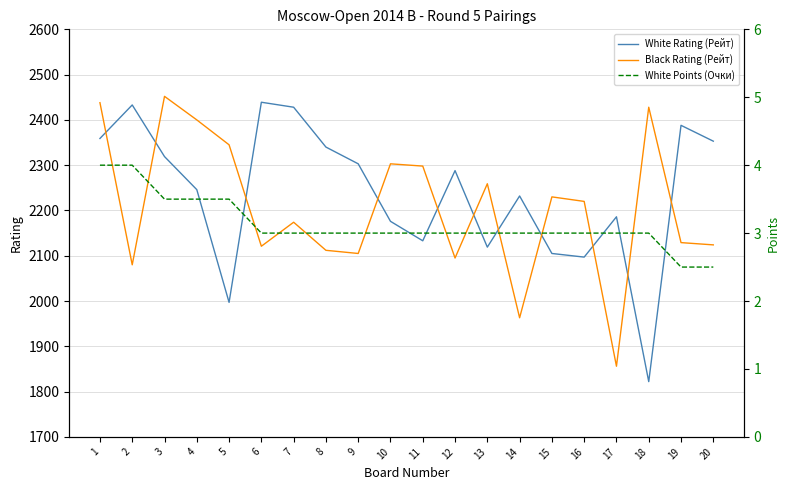

Reading left to right, transcribe all the data shown in this chart.

White Rating (Рейт): 1=2359.0	2=2433.0	3=2319.0	4=2246.0	5=1997.0	6=2439.0	7=2428.0	8=2340.0	9=2303.0	10=2176.0	11=2133.0	12=2288.0	13=2119.0	14=2232.0	15=2105.0	16=2097.0	17=2186.0	18=1822.0	19=2388.0	20=2353.0
Black Rating (Рейт): 1=2438.0	2=2080.0	3=2452.0	4=2400.0	5=2345.0	6=2121.0	7=2174.0	8=2112.0	9=2105.0	10=2303.0	11=2298.0	12=2095.0	13=2259.0	14=1963.0	15=2230.0	16=2220.0	17=1856.0	18=2428.0	19=2129.0	20=2124.0
White Points (Очки): 1=4.0	2=4.0	3=3.5	4=3.5	5=3.5	6=3.0	7=3.0	8=3.0	9=3.0	10=3.0	11=3.0	12=3.0	13=3.0	14=3.0	15=3.0	16=3.0	17=3.0	18=3.0	19=2.5	20=2.5